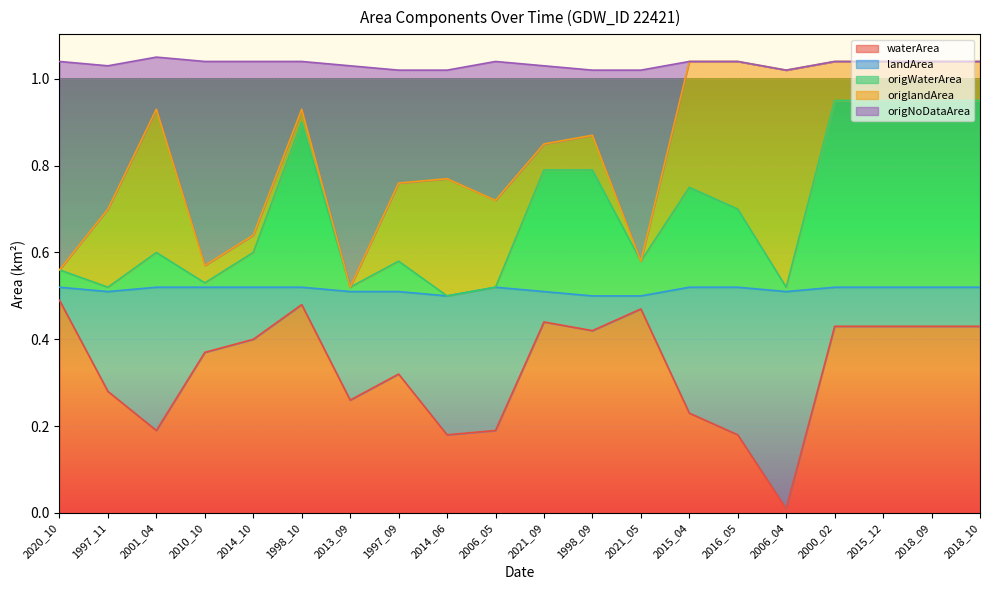

How many lines are shown in the chart?

5